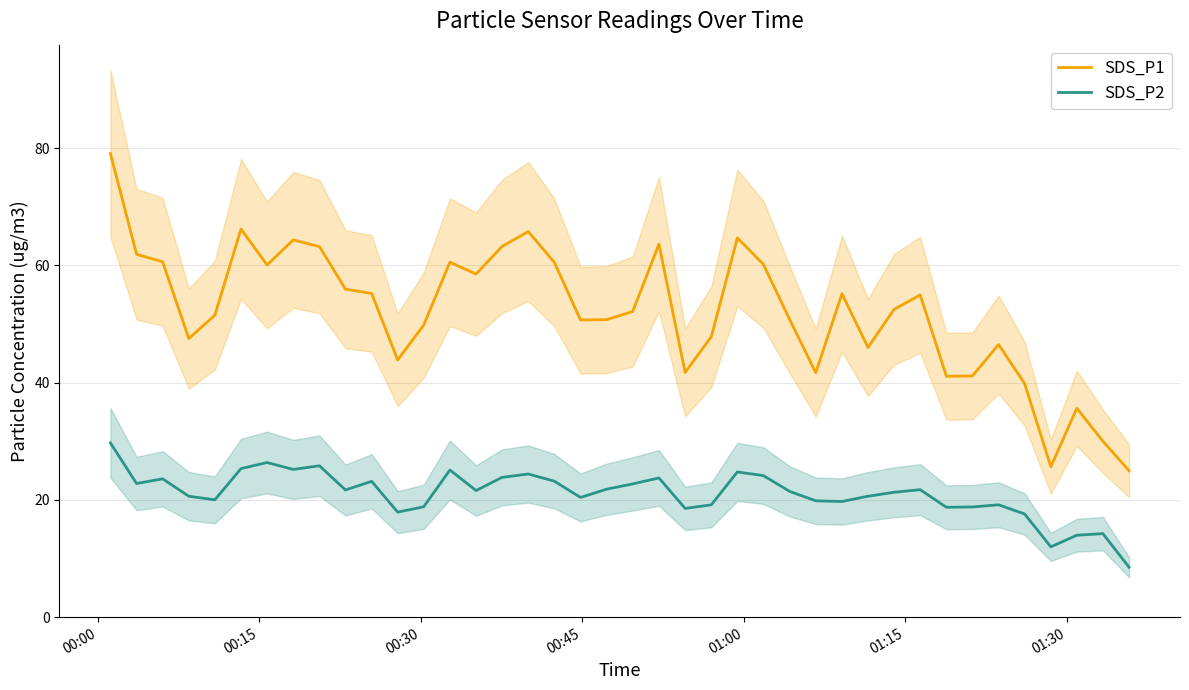

True or false: SDS_P1 and SDS_P2 cross at least once.

False